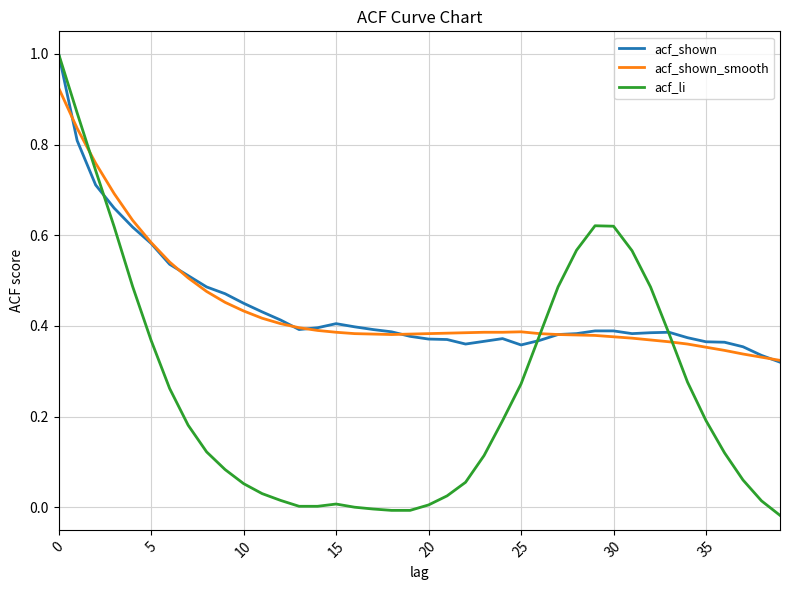

Which series has the widest spread of values?

acf_li